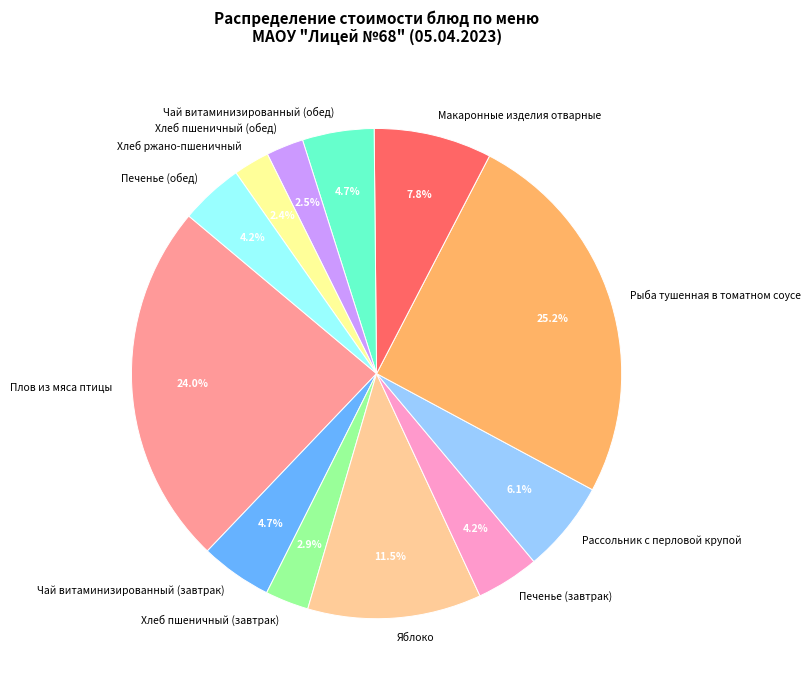

Count the number of slices in the pie.

12